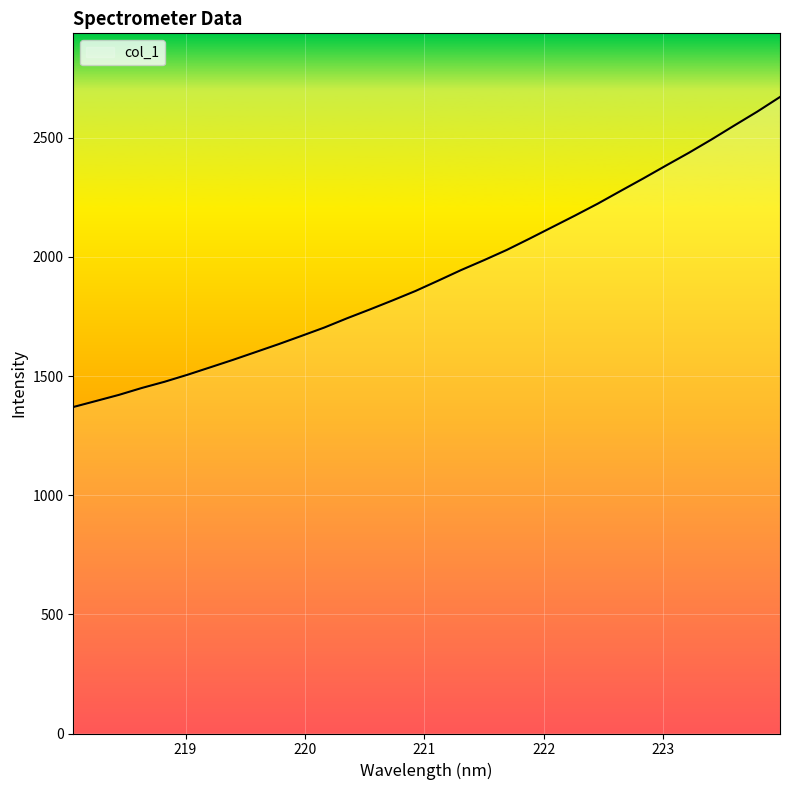

What is the maximum value shown in the chart?

2670.9